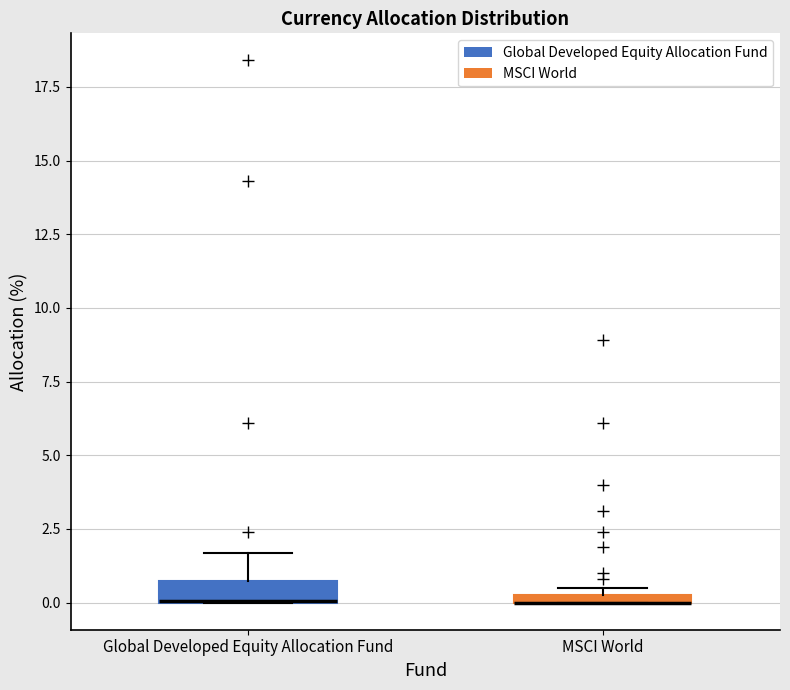

Where is the upper edge of the box for Global Developed Equity Allocation Fund on the y-axis? The values are not printed on the chart, so give them approximately, as read against the axis.

0.5